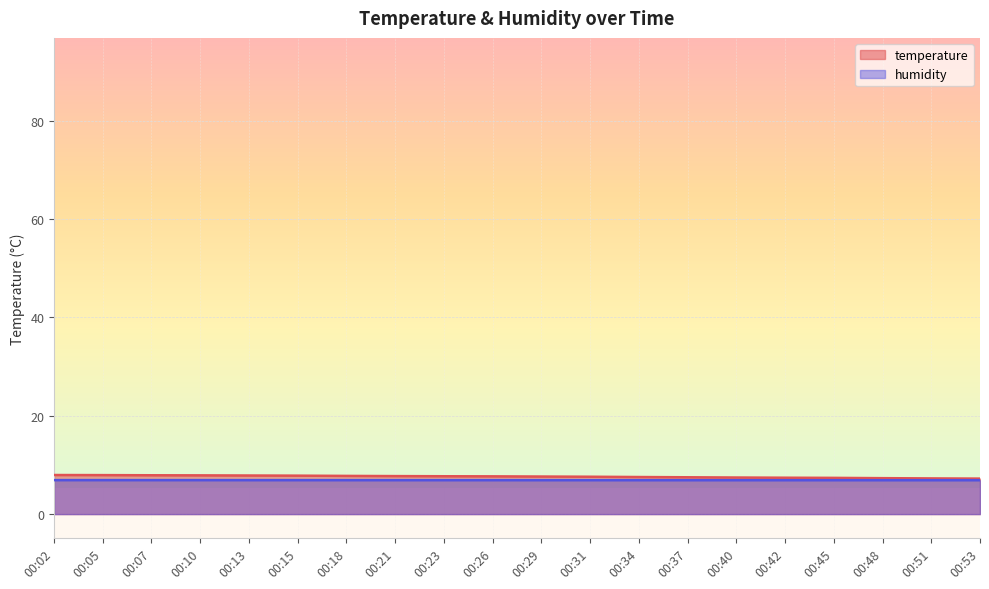

The value of temperature at 00:53 is 12.5. True or false?

False